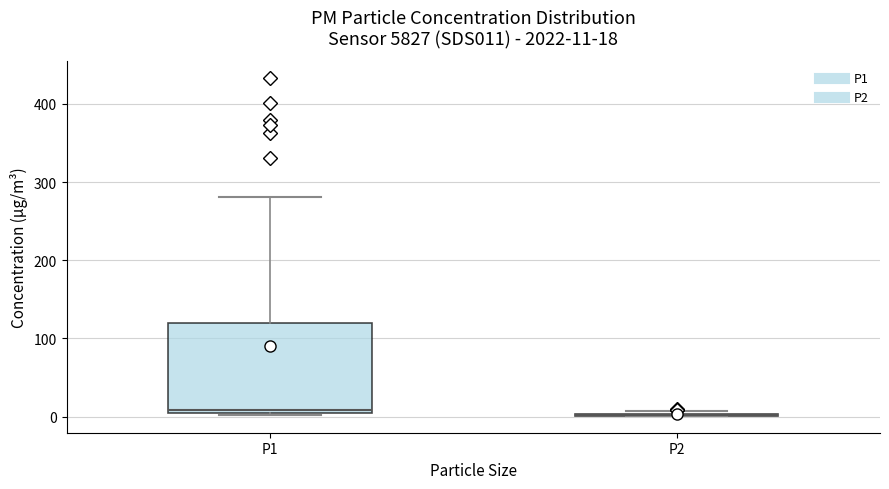

Which box is the tallest, from its lower edge to its upper edge?

P1